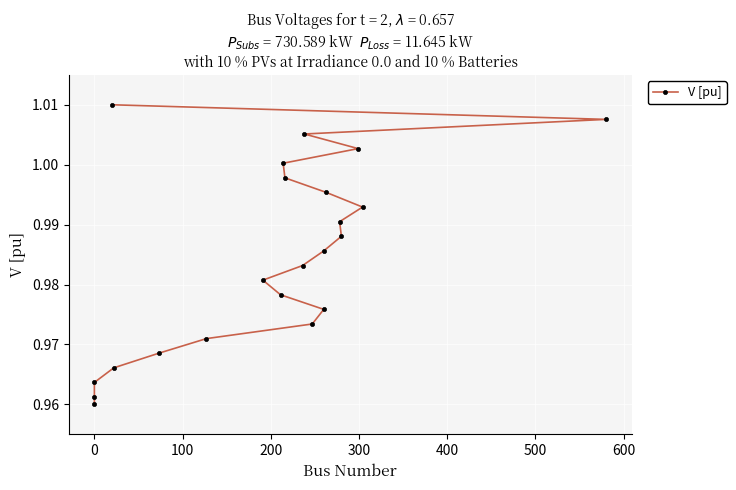

How many series are shown in this chart?

1